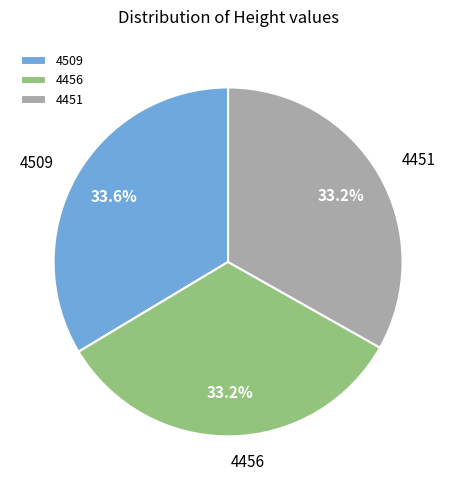

Does 4456 represent more than half of the total?

No